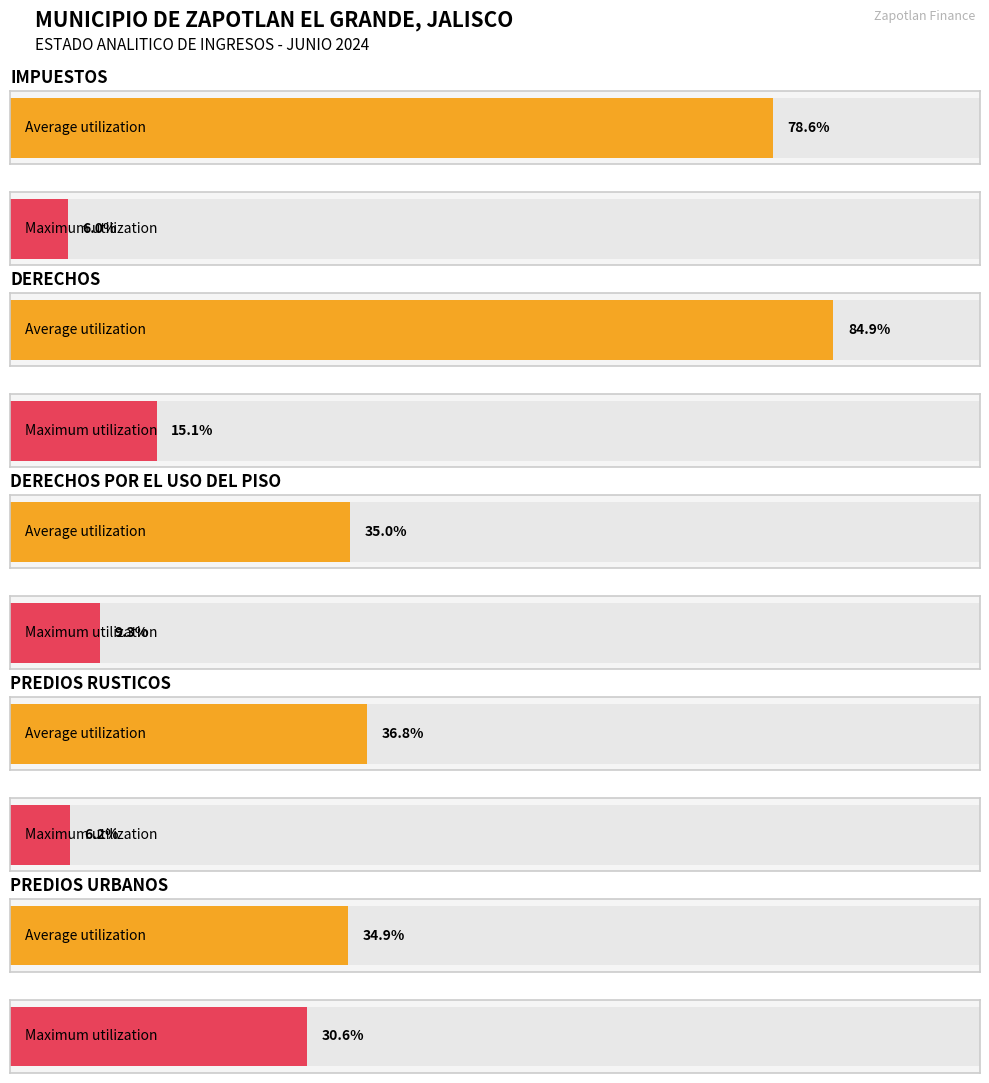

Which series has the largest range (max minus min)?

Average utilization